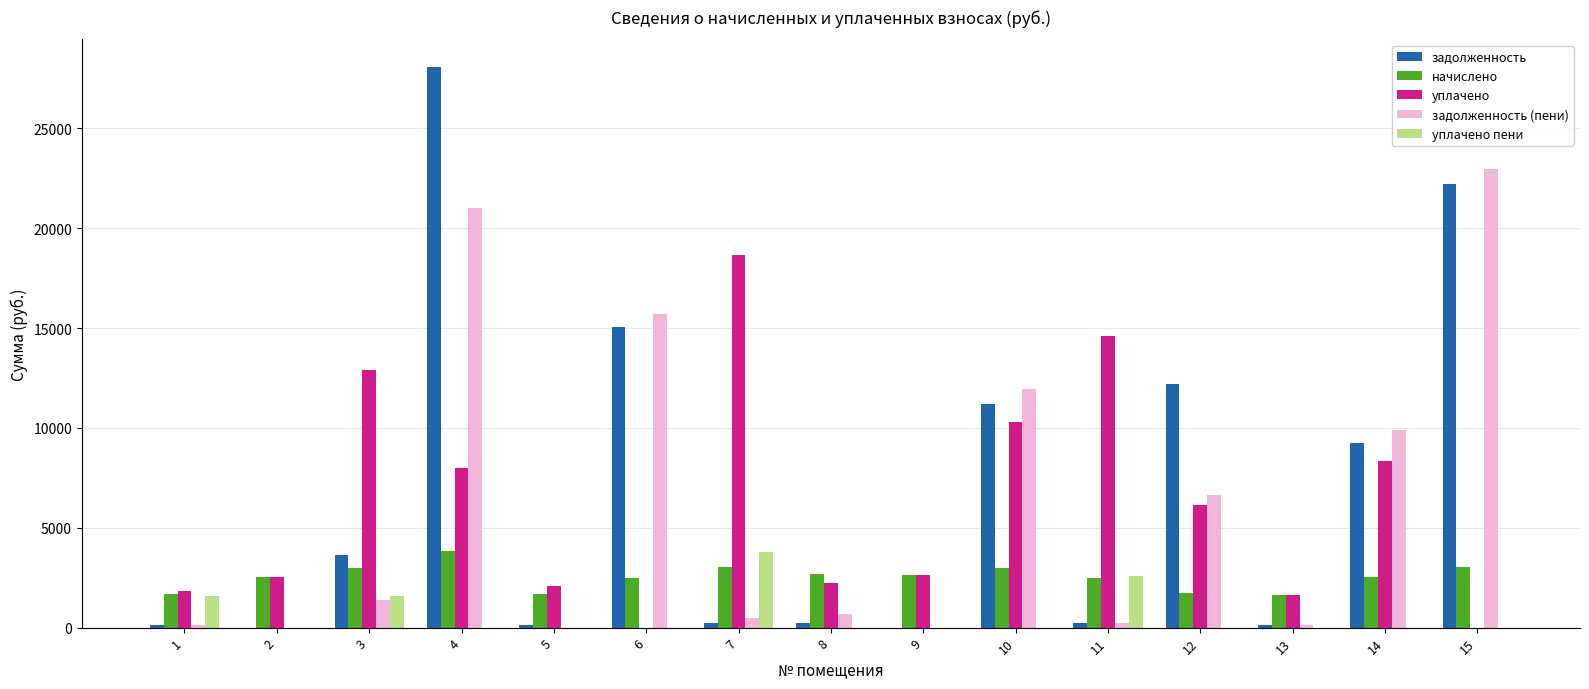

At which label does уплачено first exceed 2635?

3